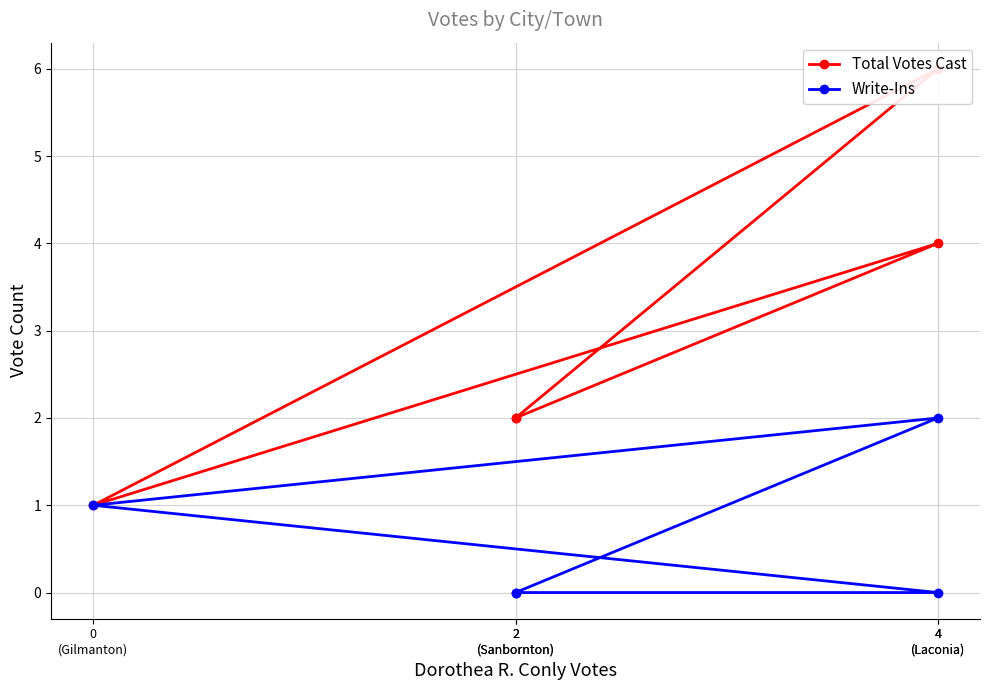

What is the difference between the maximum and minimum values in the Write-Ins series?

2